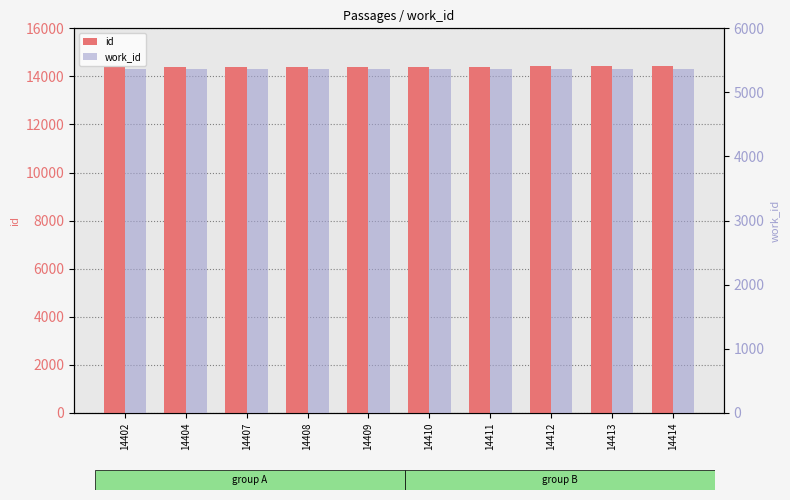

Which series has the largest range (max minus min)?

id